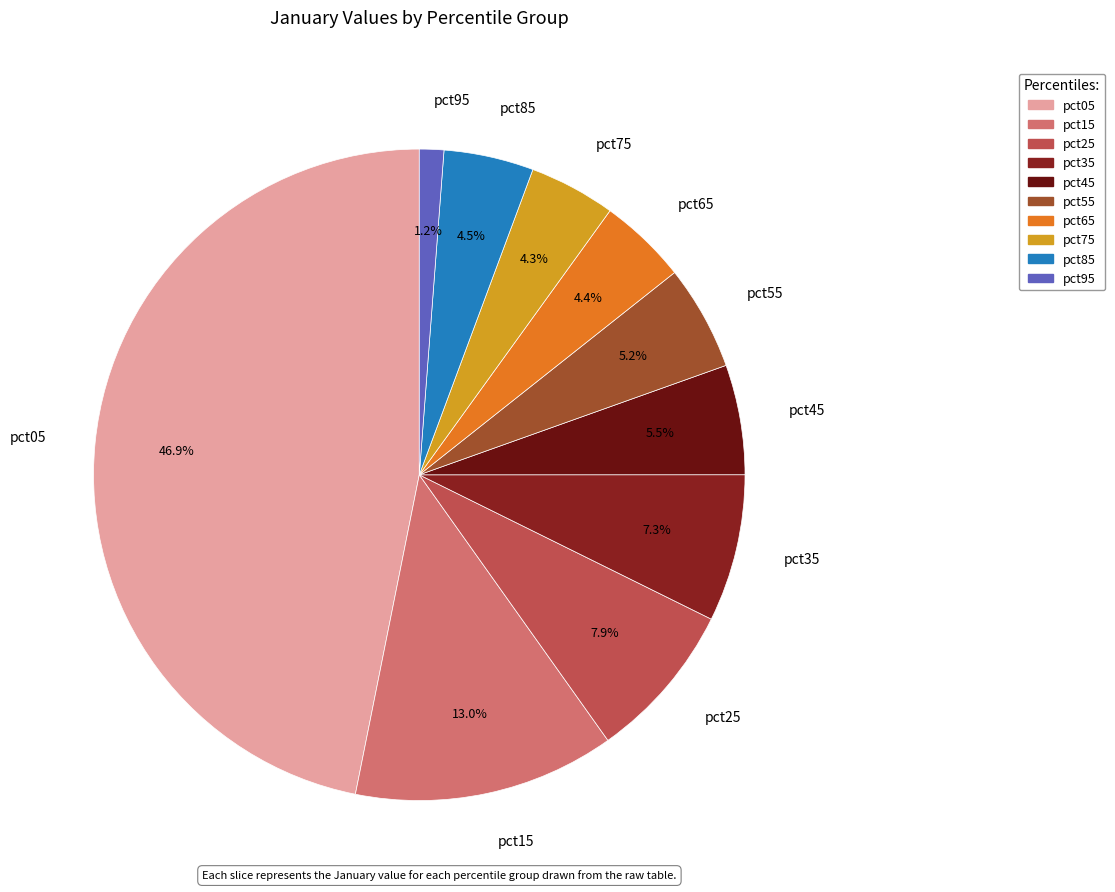

To the nearest percent, what percentage of the pie is pct05?

47%